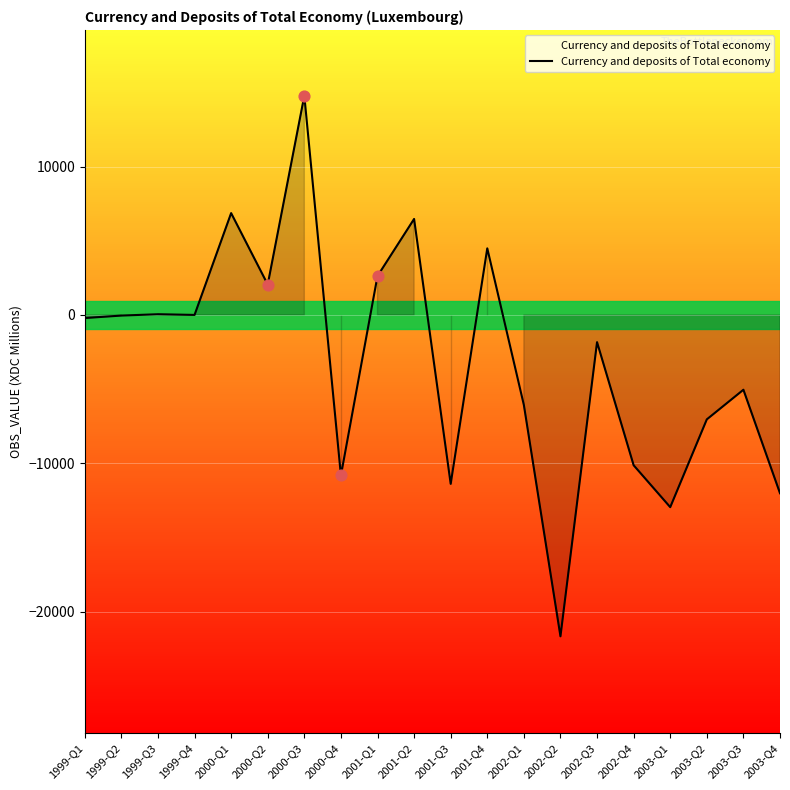

What is the change in value from 1999-Q3 to 2001-Q1?

+2575.7